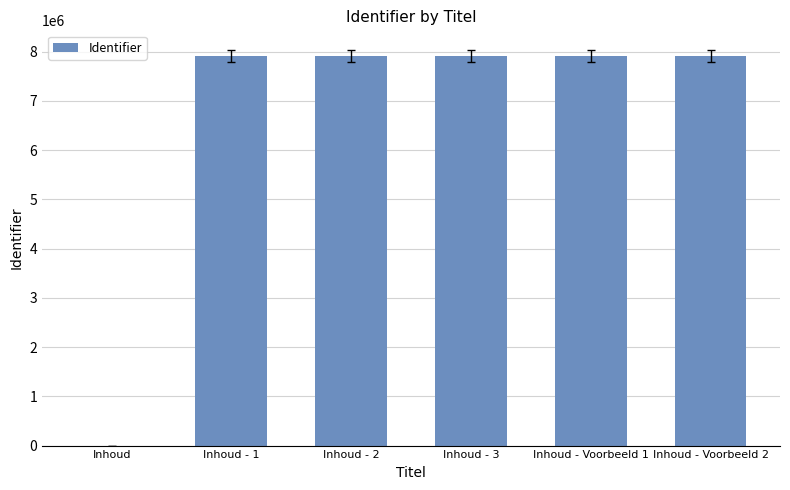

What is the maximum value shown in the chart?

7911650